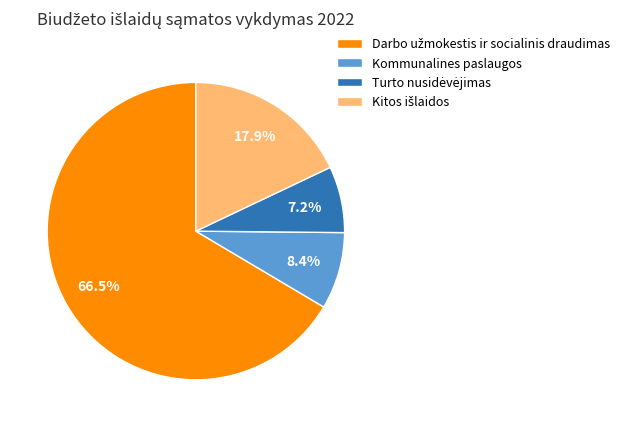

Does Kommunalines paslaugos account for over 50% of the chart?

No